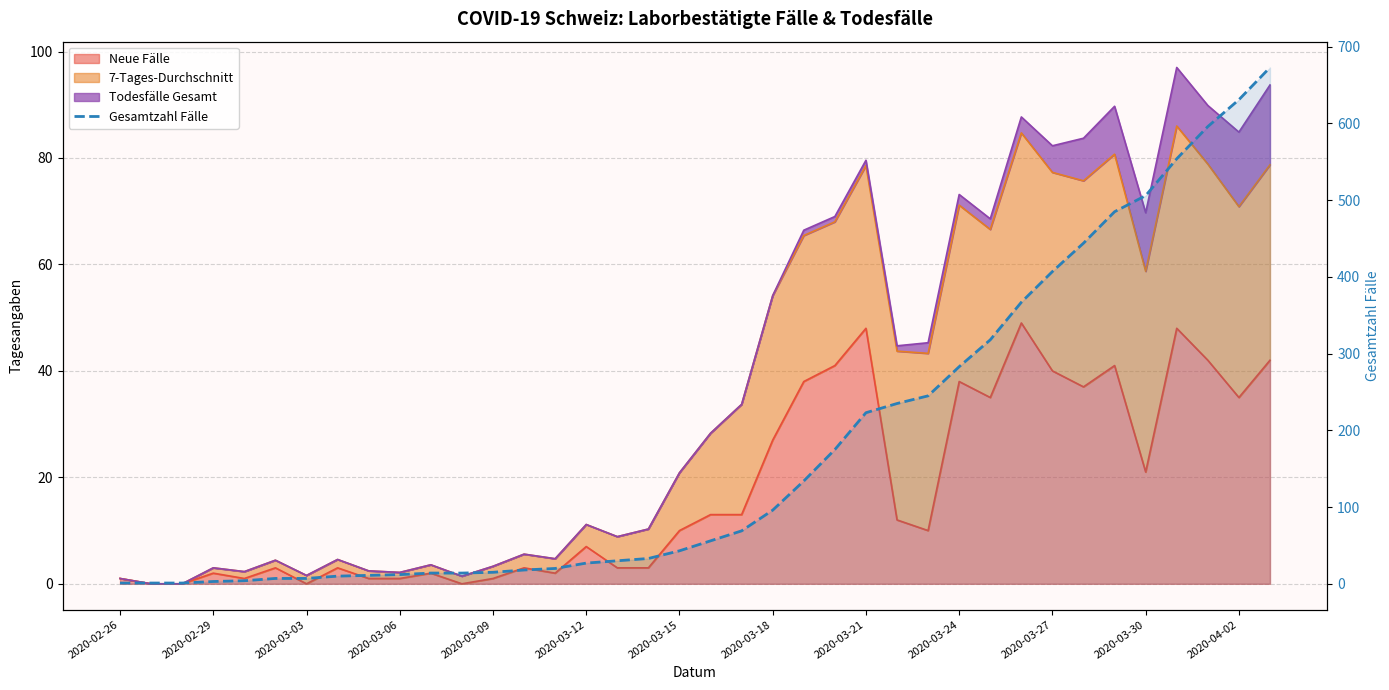

How many categories are shown in the chart?

38